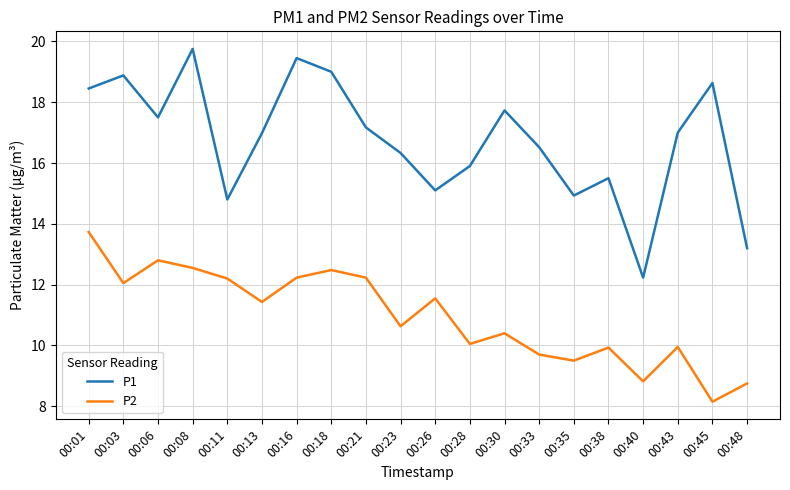

List the series in order of their peak value, lowest first.

P2, P1